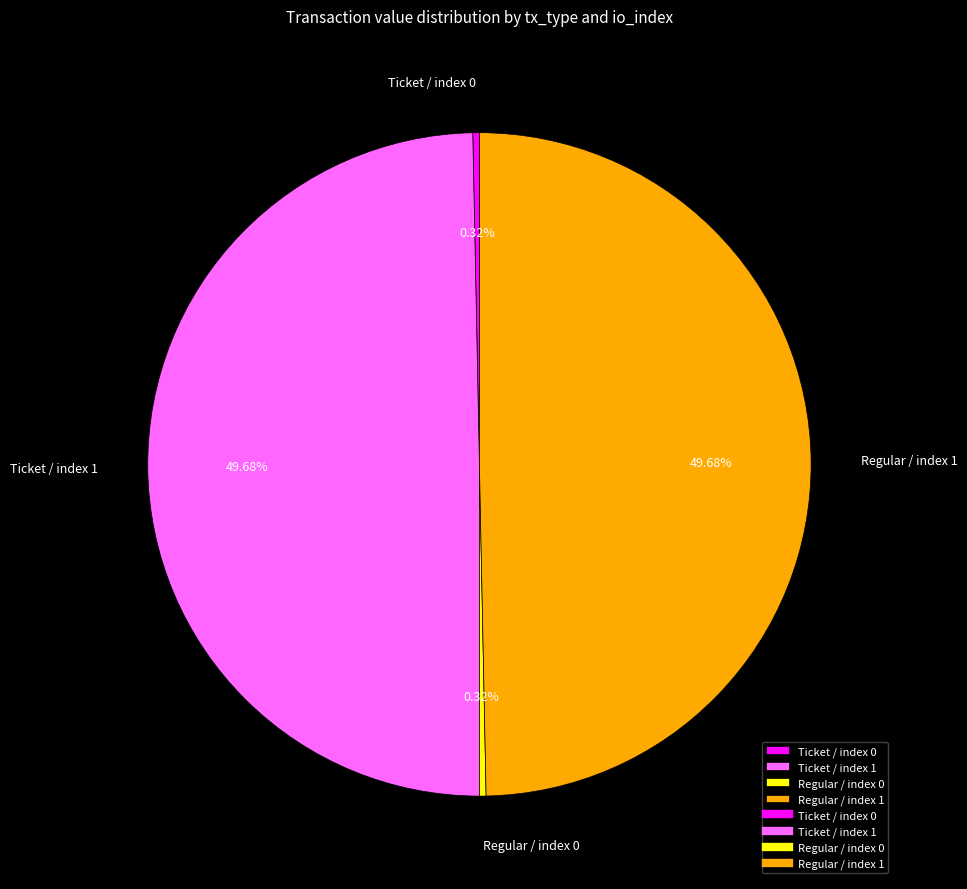

Between Regular / index 1 and Regular / index 0, which is larger?

Regular / index 1